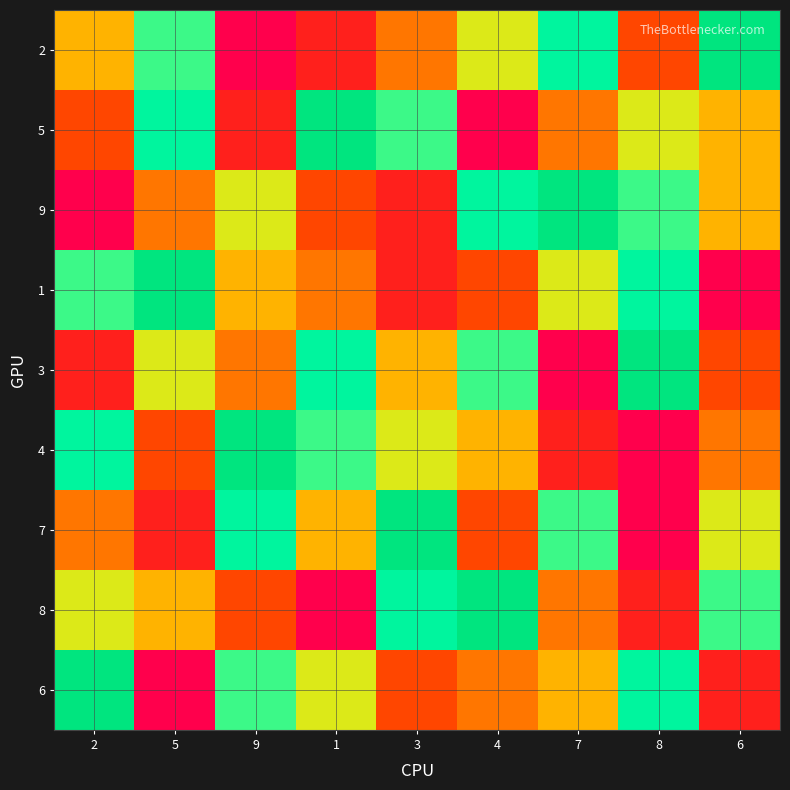

Which has a higher value, 2 or 5?

5